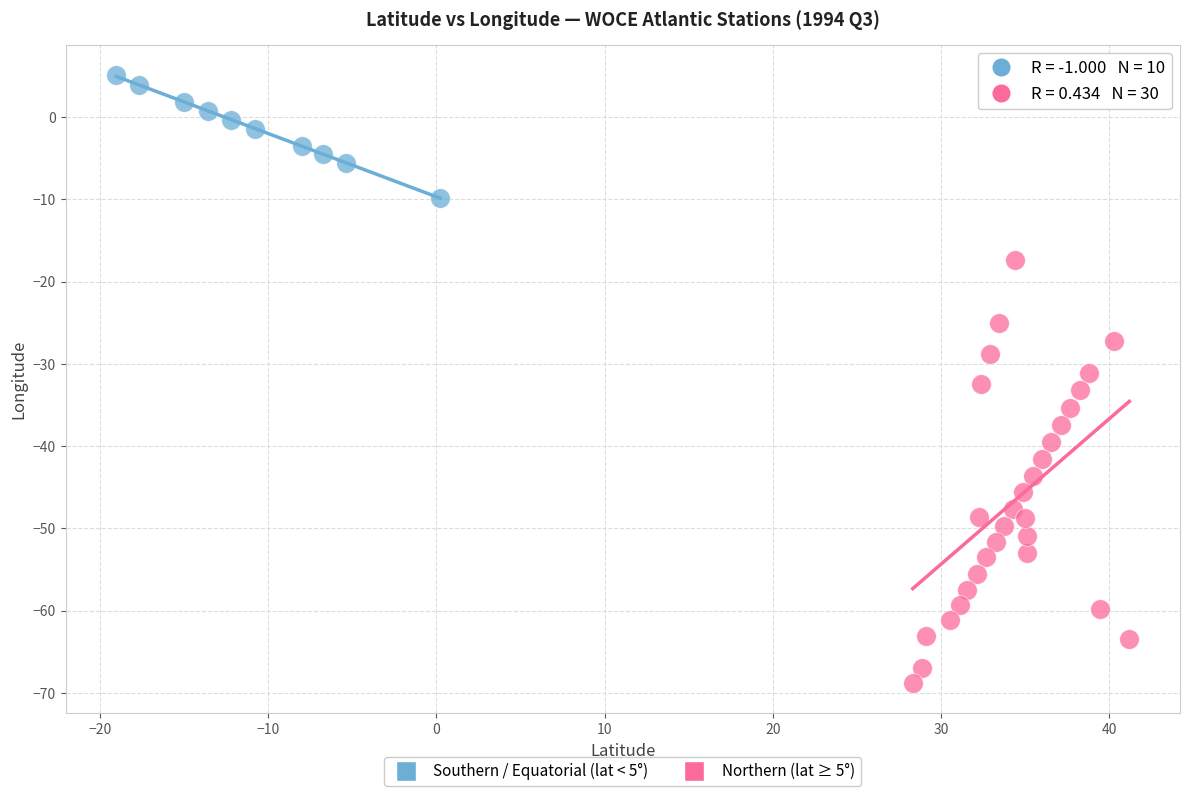

Which series contains the lowest Y value?

Northern (lat ≥ 5°)